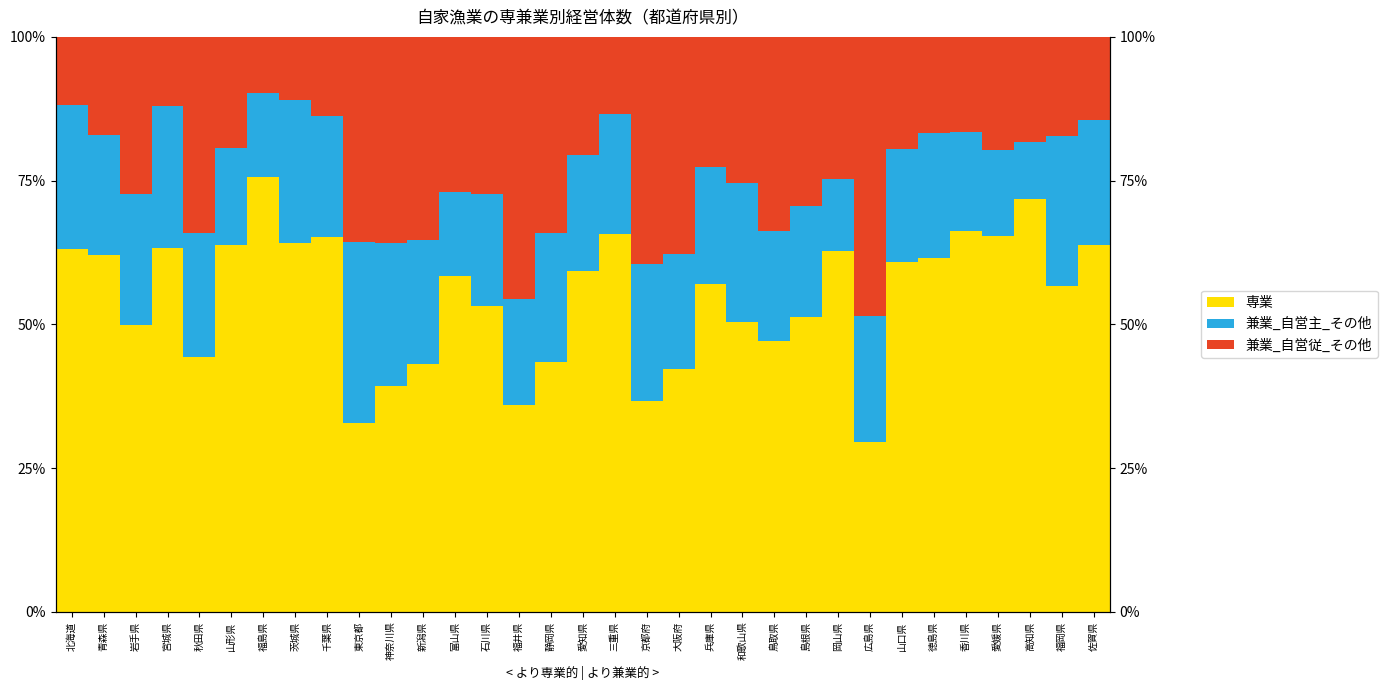

Reading left to right, what are all the values shown in this chart?

専業: 63.0	62.1	49.9	63.2	44.4	63.9	75.6	64.2	65.3	32.9	39.3	43.0	58.3	53.2	35.9	43.5	59.3	65.7	36.6	42.3	57.1	50.3	47.1	51.3	62.7	29.6	60.8	61.5	66.3	65.4	71.9	56.7	63.9
兼業_自営主_その他: 25.2	20.9	22.7	24.7	21.4	16.8	14.6	24.8	21.0	31.4	24.9	21.7	14.7	19.3	18.4	22.4	20.1	20.9	23.8	19.9	20.3	24.3	19.0	19.3	12.6	21.8	19.7	21.9	17.2	14.9	9.9	26.1	21.7
兼業_自営従_その他: 11.8	17.0	27.4	12.1	34.2	19.3	9.7	11.0	13.8	35.7	35.8	35.3	26.9	27.4	45.7	34.1	20.6	13.4	39.5	37.9	22.6	25.4	33.8	29.3	24.6	48.6	19.5	16.6	16.5	19.7	18.3	17.3	14.5